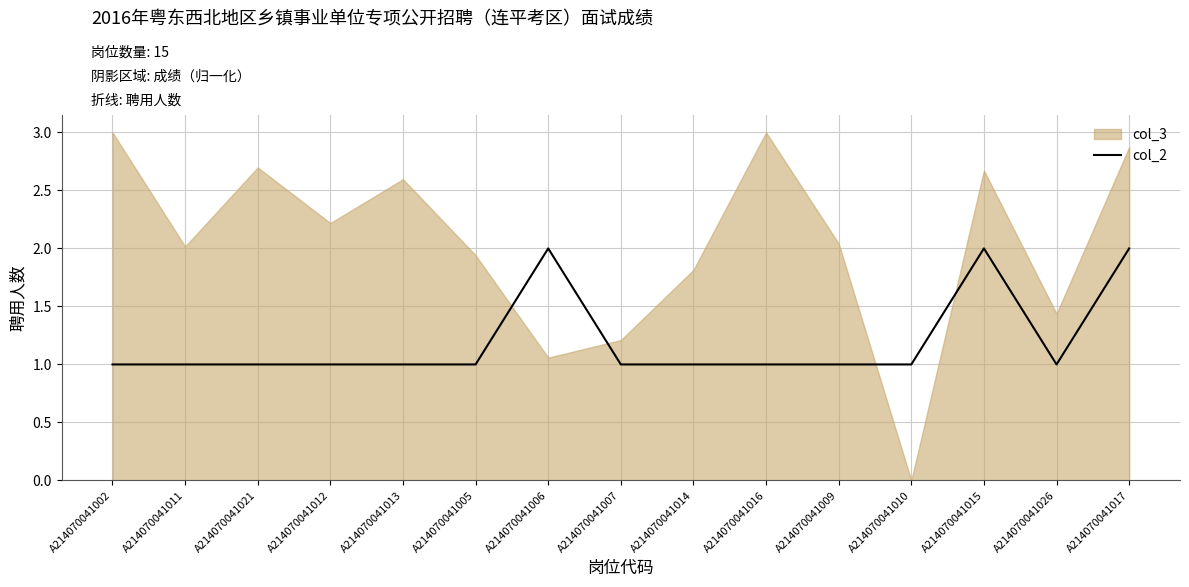

Which has a higher value, A214070041016 or A214070041002?

A214070041016